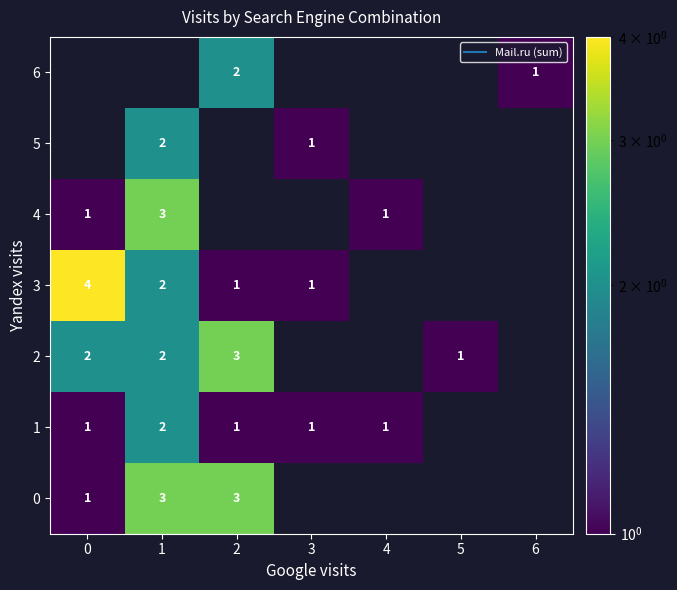

How many values in 1 are above zero?

5